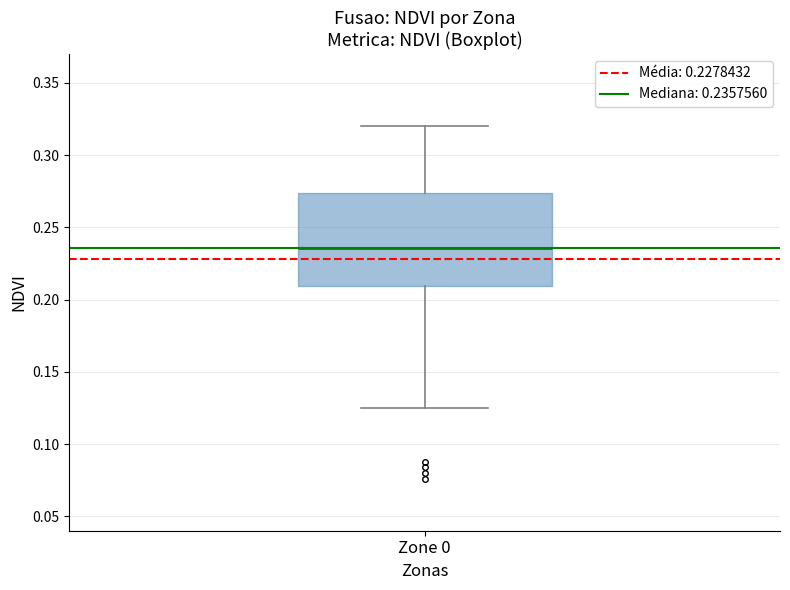

Where is the lower edge of the box for Zone 0 on the y-axis? The values are not printed on the chart, so give them approximately, as read against the axis.

0.210